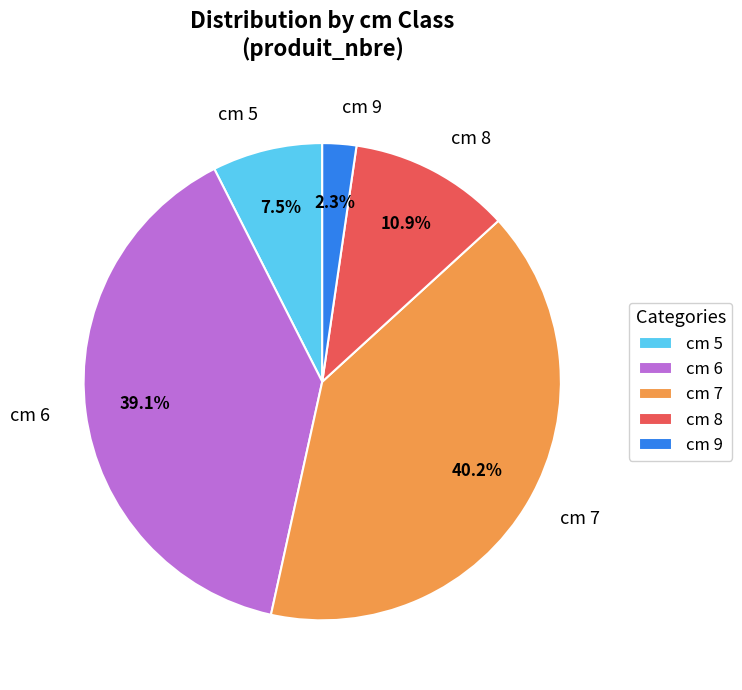

Which slice is the largest?

cm 7